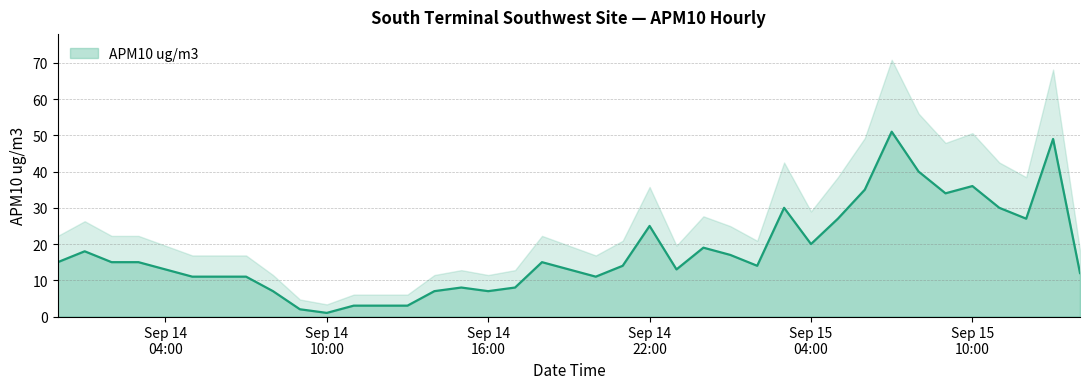

True or false: the data shows 15 at 2014-09-14 05:00:00.

False